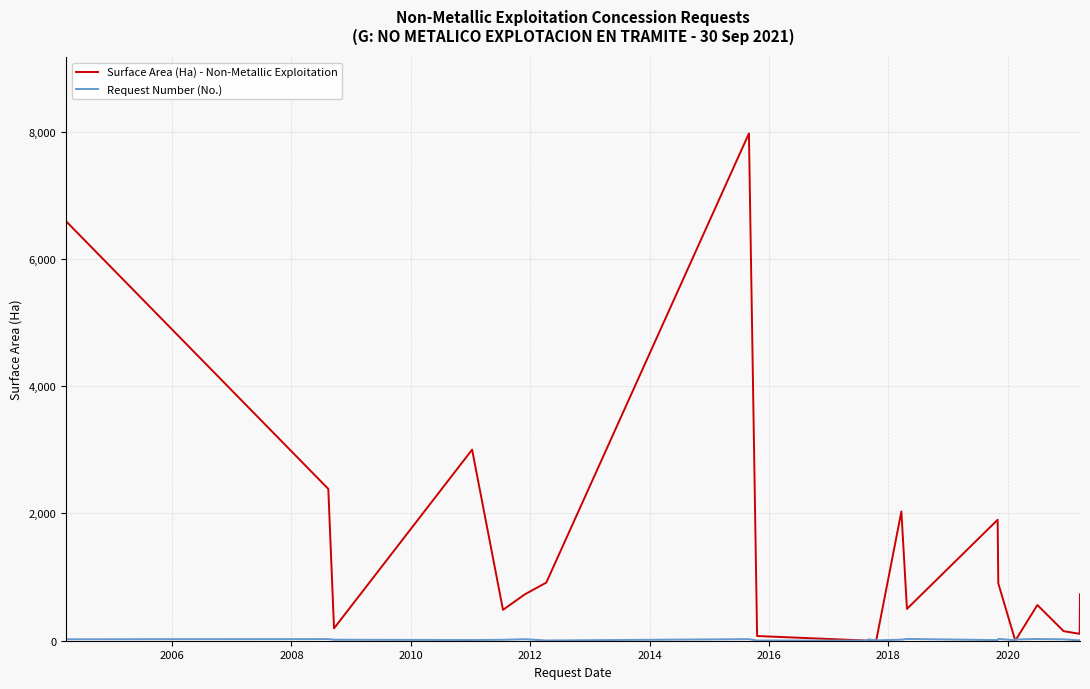

True or false: Request Number (No.) has a value of 3 at 2020.

True